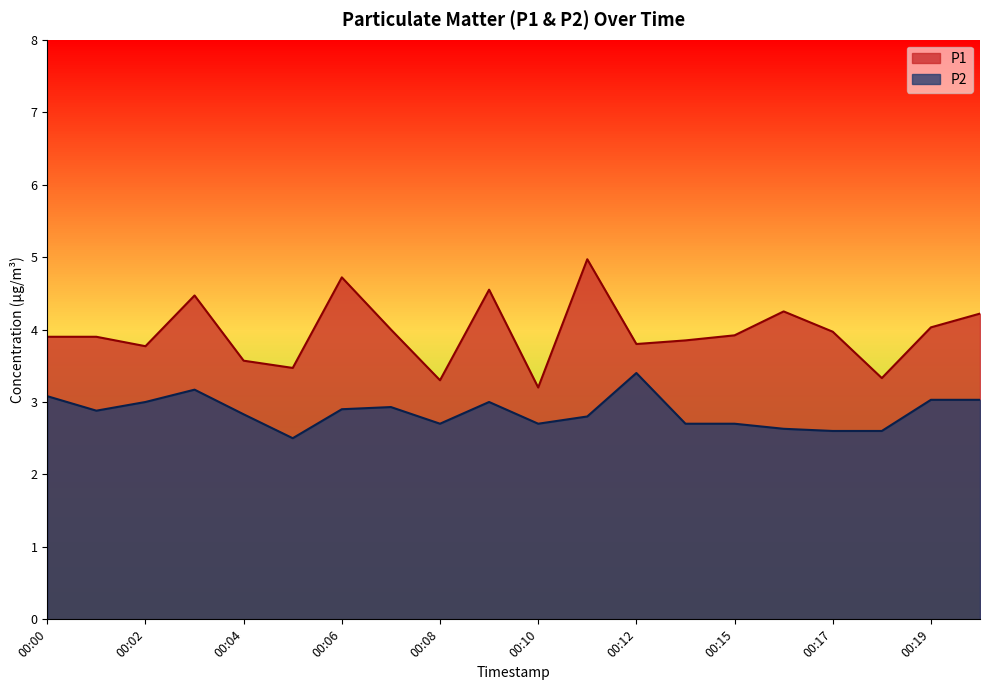

List the series in order of their overall mean, highest first.

P1, P2